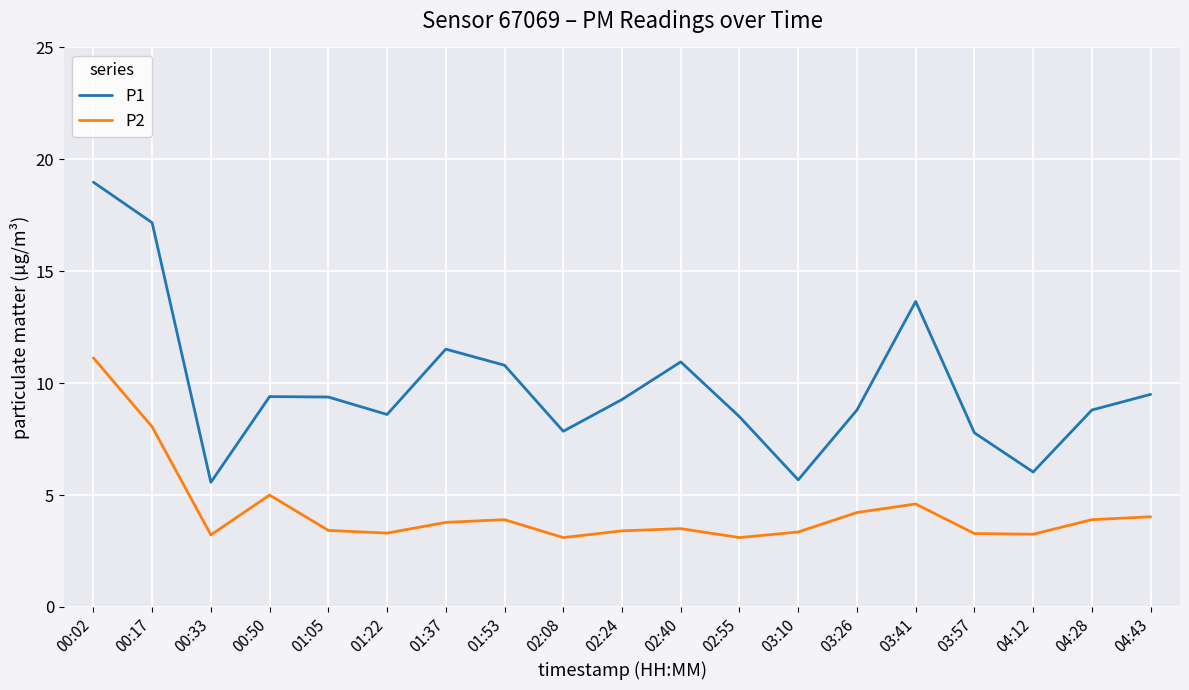

What is the lowest value of the P2 series?

3.1